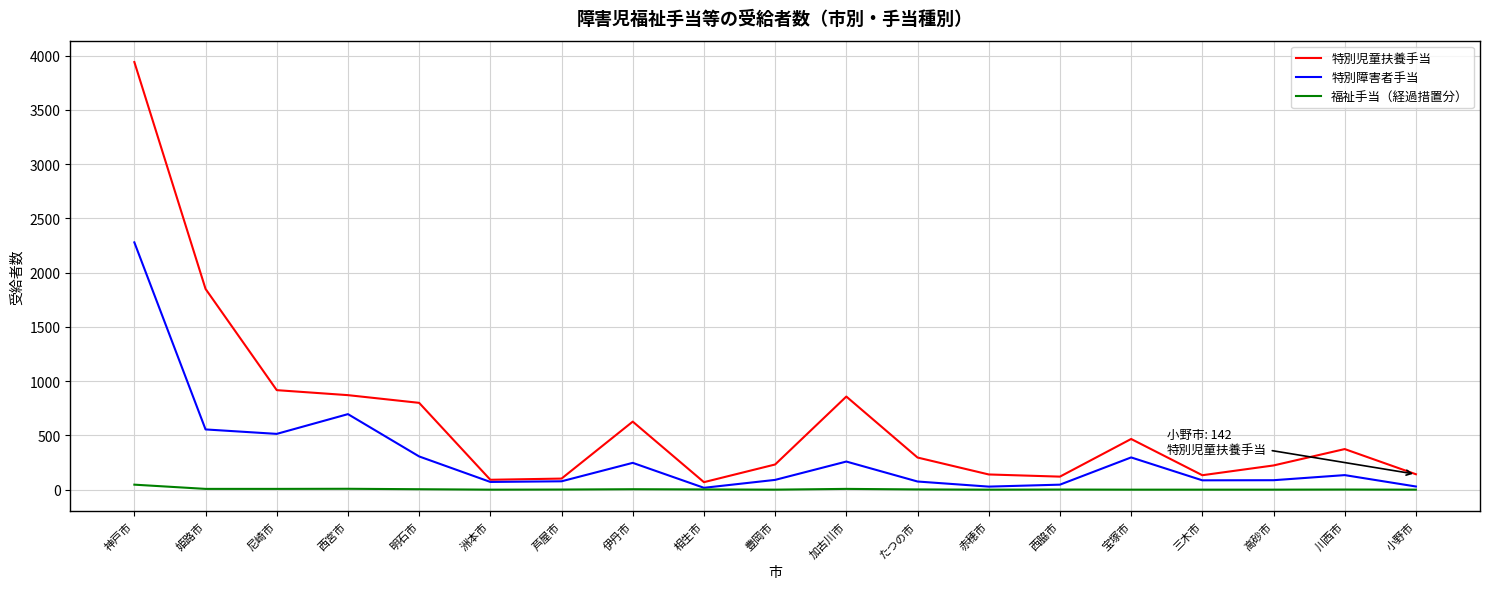

List the series in order of their overall mean, lowest first.

福祉手当（経過措置分）, 特別障害者手当, 特別児童扶養手当